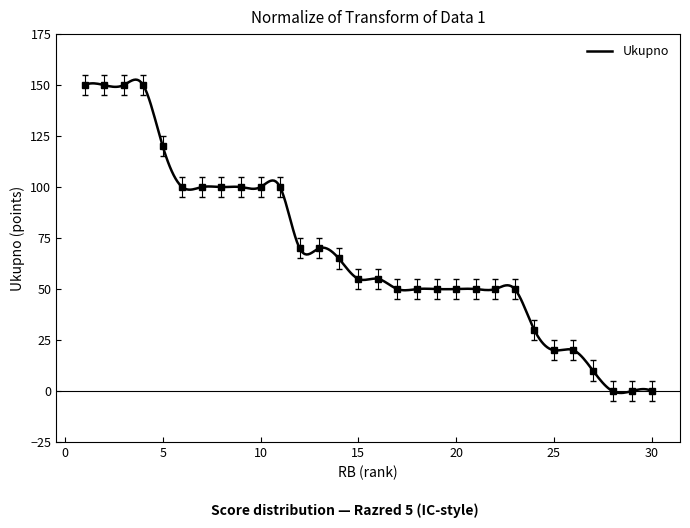

The chart shows a value of 0 at 28. True or false?

True